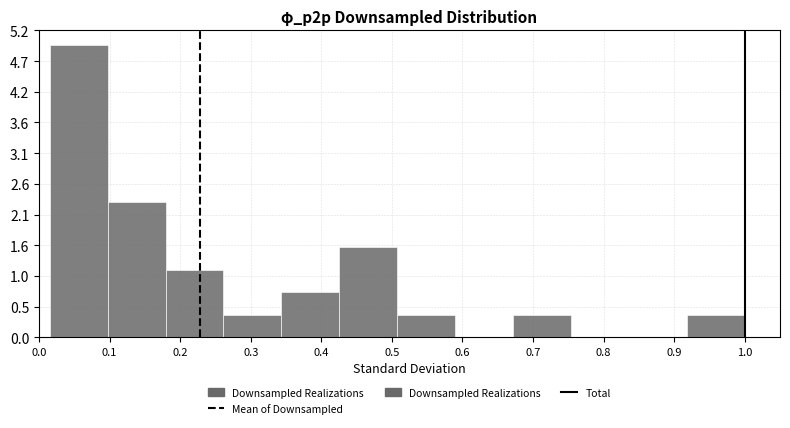

Reading left to right, list every bar in this chart as the range it spans on the x-axis followed by its height. Neither the bar edges nor the heights are printed on the chart, so give them approximately, as read against the axes.

0.02 to 0.10: 4.9
0.10 to 0.18: 2.3
0.18 to 0.26: 1.1
0.26 to 0.34: 0.4
0.34 to 0.43: 0.8
0.43 to 0.51: 1.5
0.51 to 0.59: 0.4
0.59 to 0.67: 0
0.67 to 0.75: 0.4
0.75 to 0.84: 0
0.84 to 0.92: 0
0.92 to 1.00: 0.4